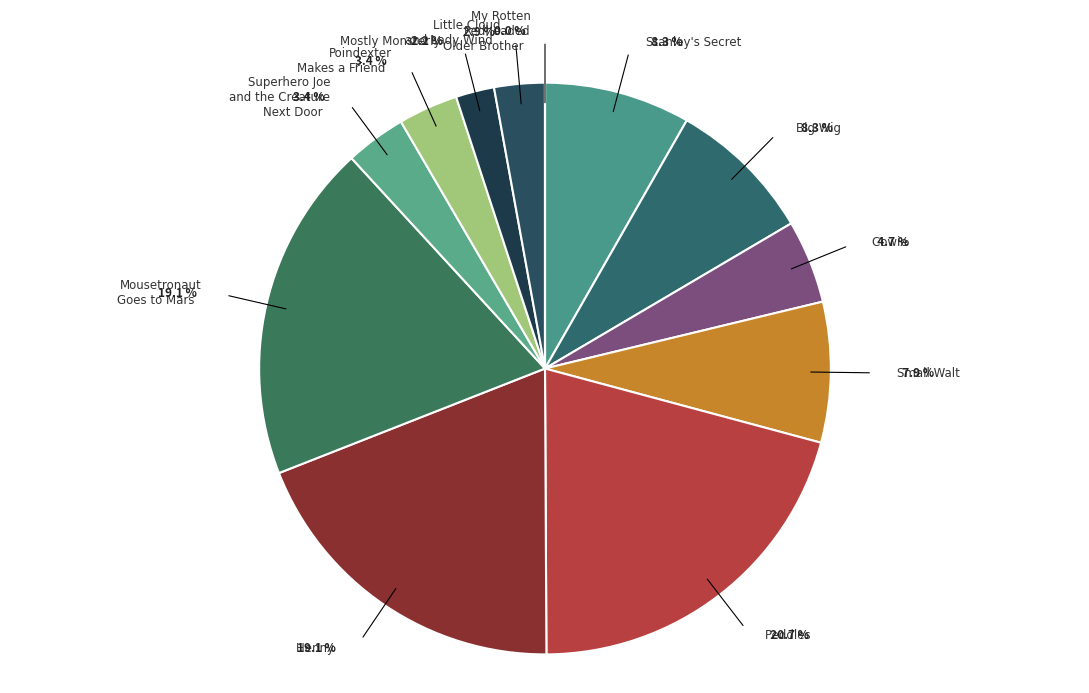

Is there any slice that represents more than half of the pie?

No